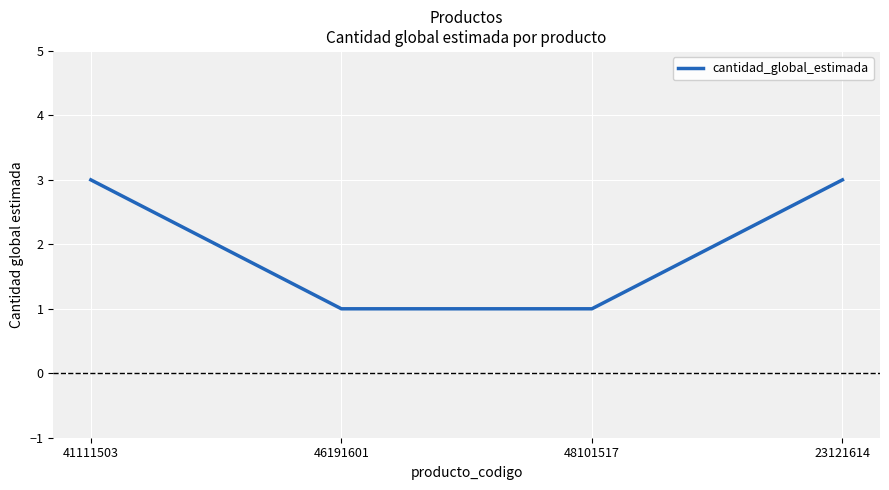

What is the sum of the values at 48101517 and 41111503?

4